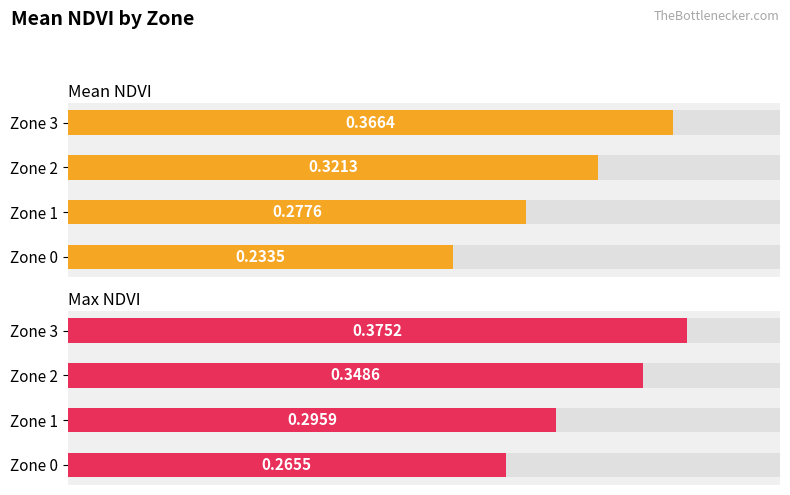

How many Max NDVI values are between 0 and 1?

4